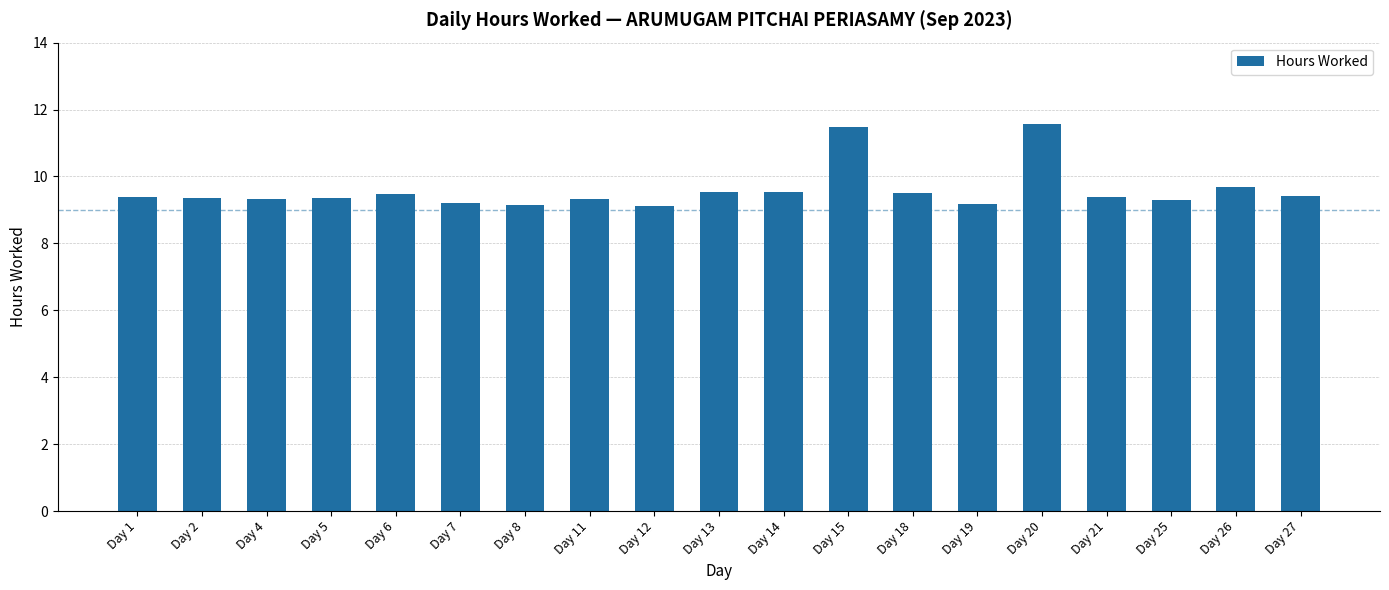

What is the difference between the values at Day 8 and Day 26?

0.5